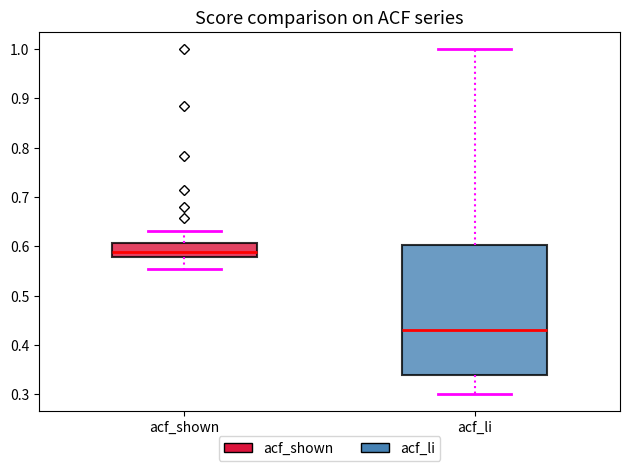

Which box is the tallest, from its lower edge to its upper edge?

acf_li